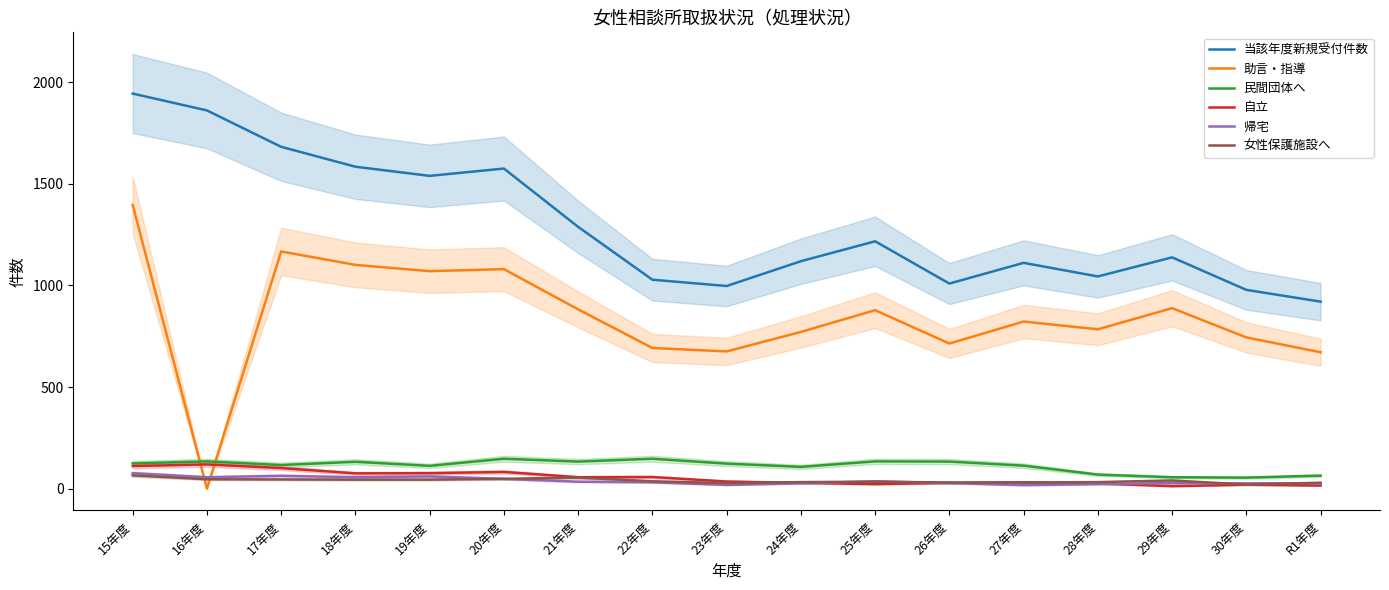

Rank the categories by 助言・指導 value from highest to lowest.

15年度, 17年度, 18年度, 20年度, 19年度, 29年度, 21年度, 25年度, 27年度, 28年度, 24年度, 30年度, 26年度, 22年度, 23年度, R1年度, 16年度